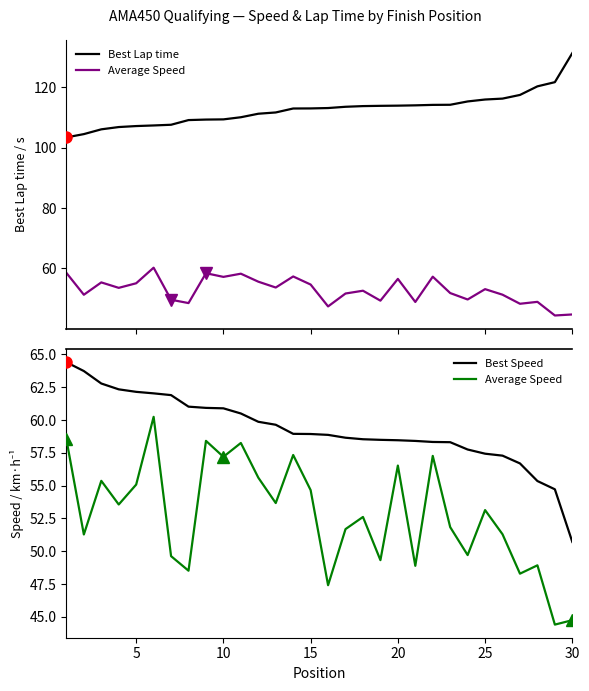

Count the number of categories in the chart.

30